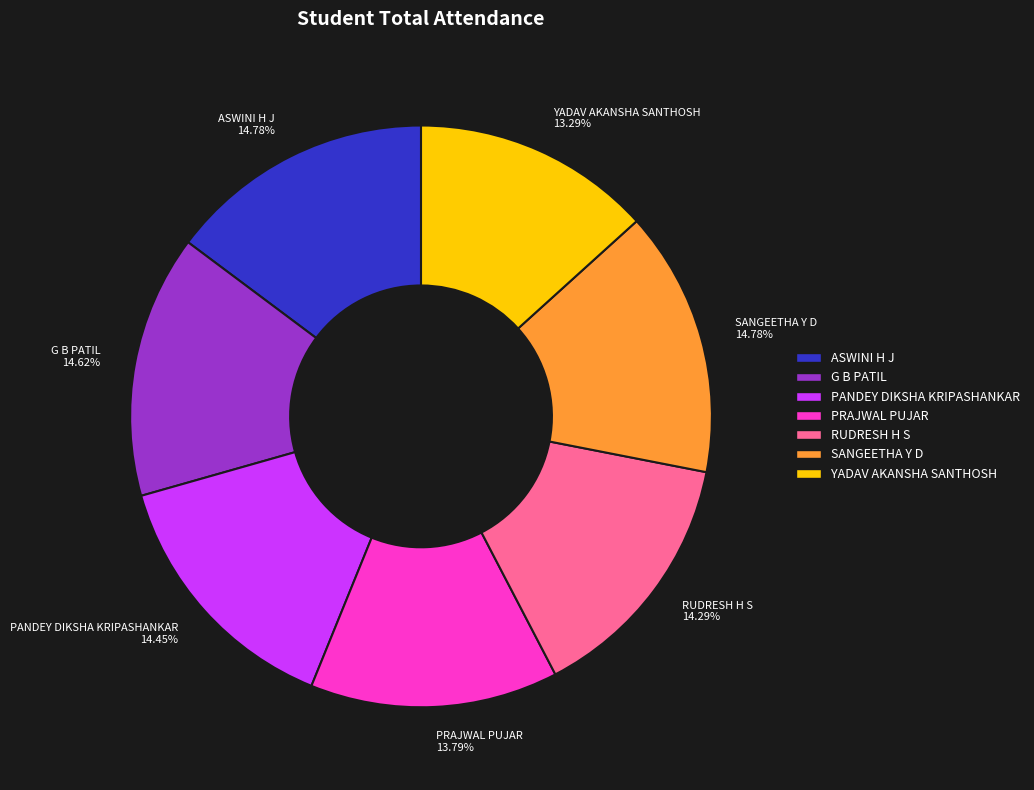

How many slices are in this pie chart?

7